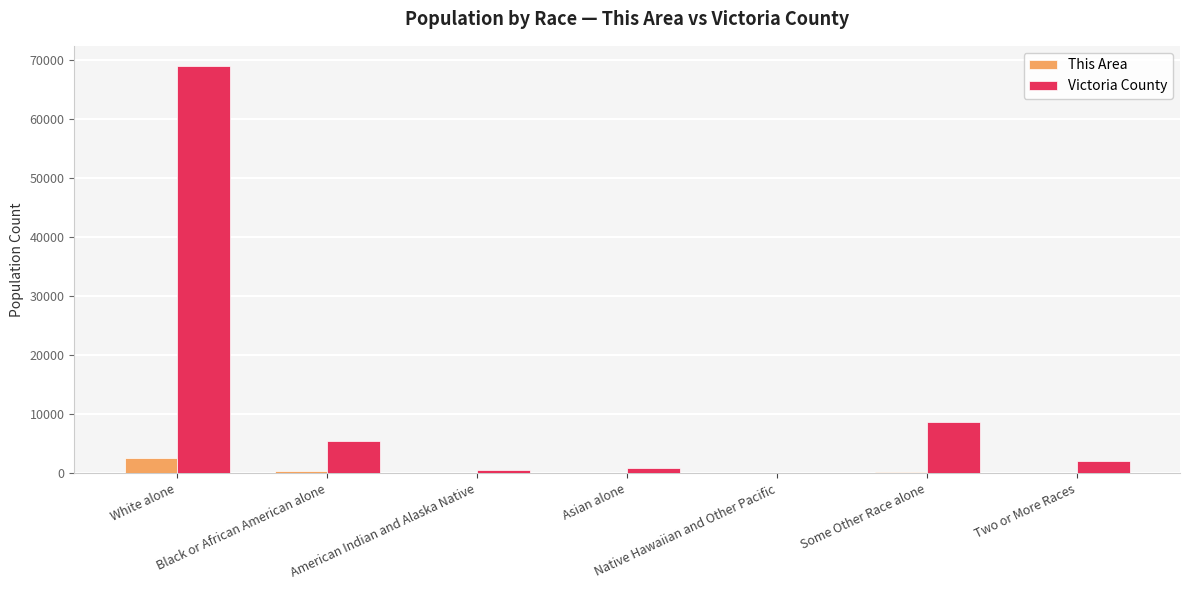

Which series has the largest total across all categories?

Victoria County